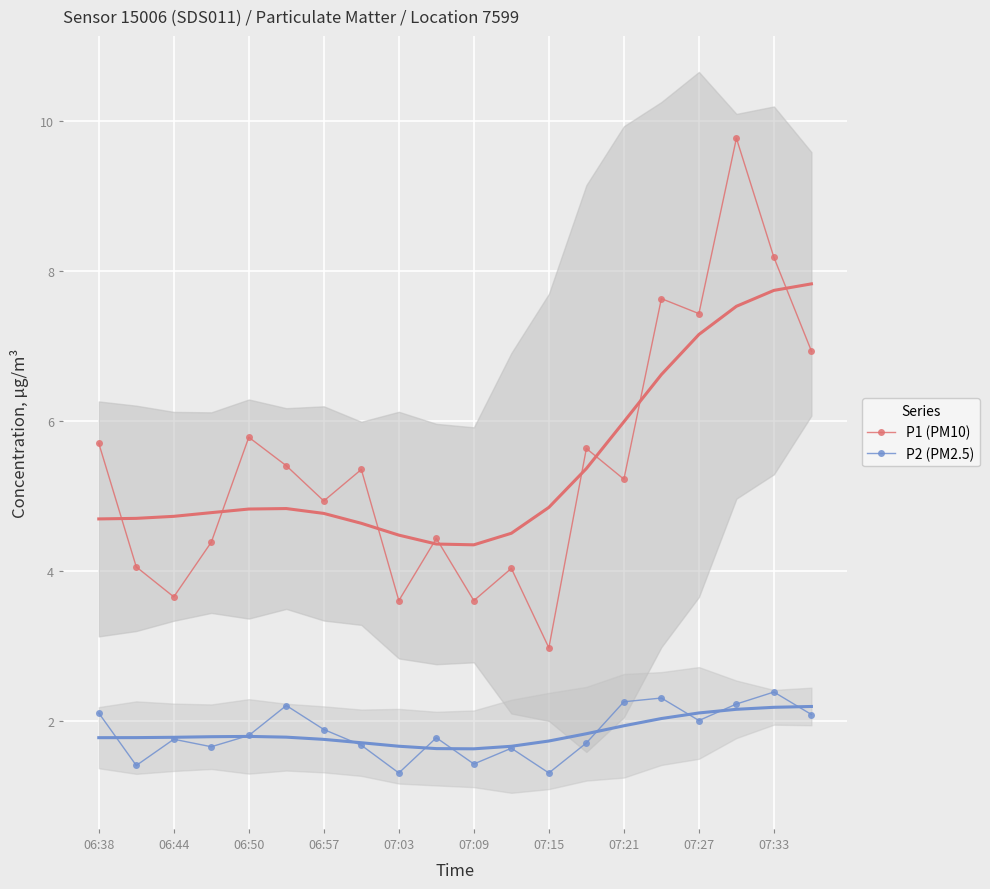

True or false: P2 (PM2.5) and P1 (PM10) cross at least once.

False